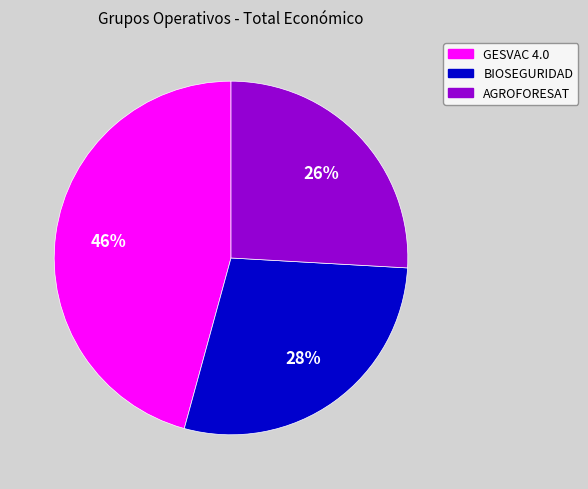

The GESVAC 4.0 slice represents 46% of the pie. True or false?

True